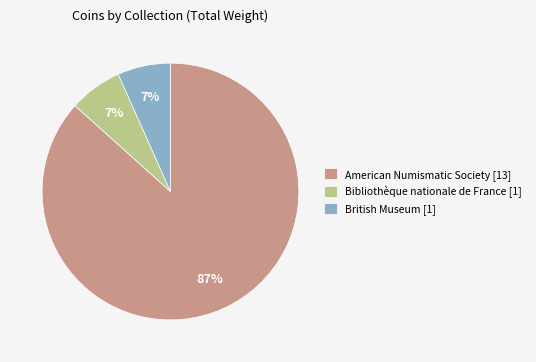

What is the largest slice in the pie chart?

American Numismatic Society [13]